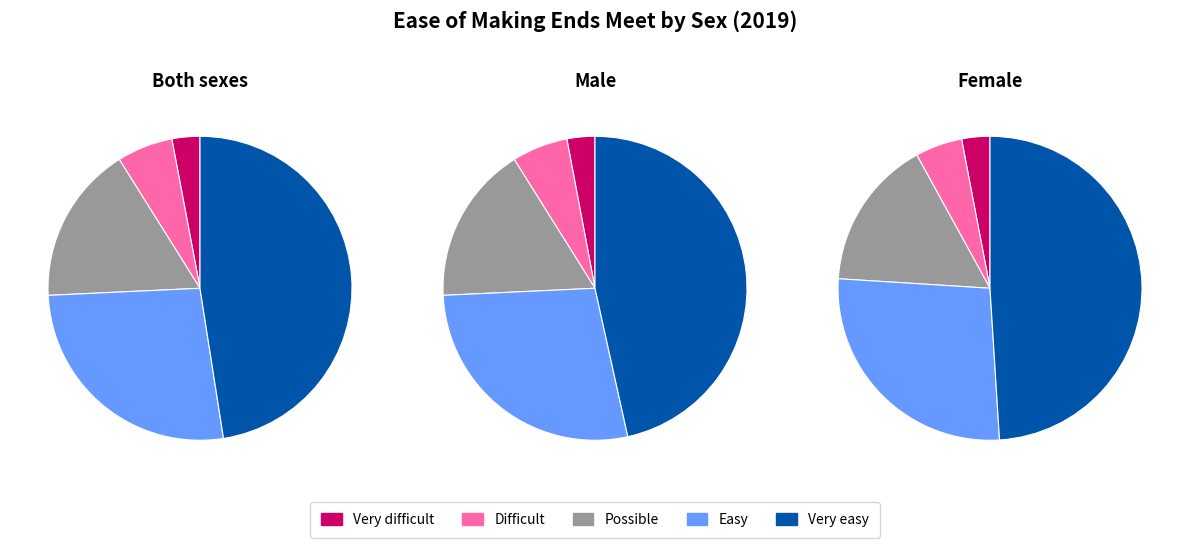

Between Possible and Very difficult, which is larger?

Possible